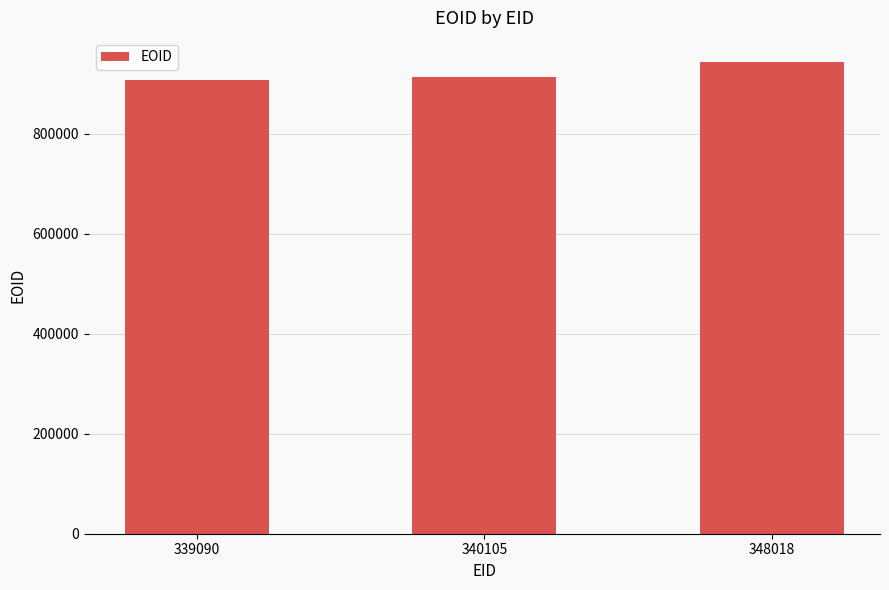

What is the sum of the values at 340105 and 348018?

1856551